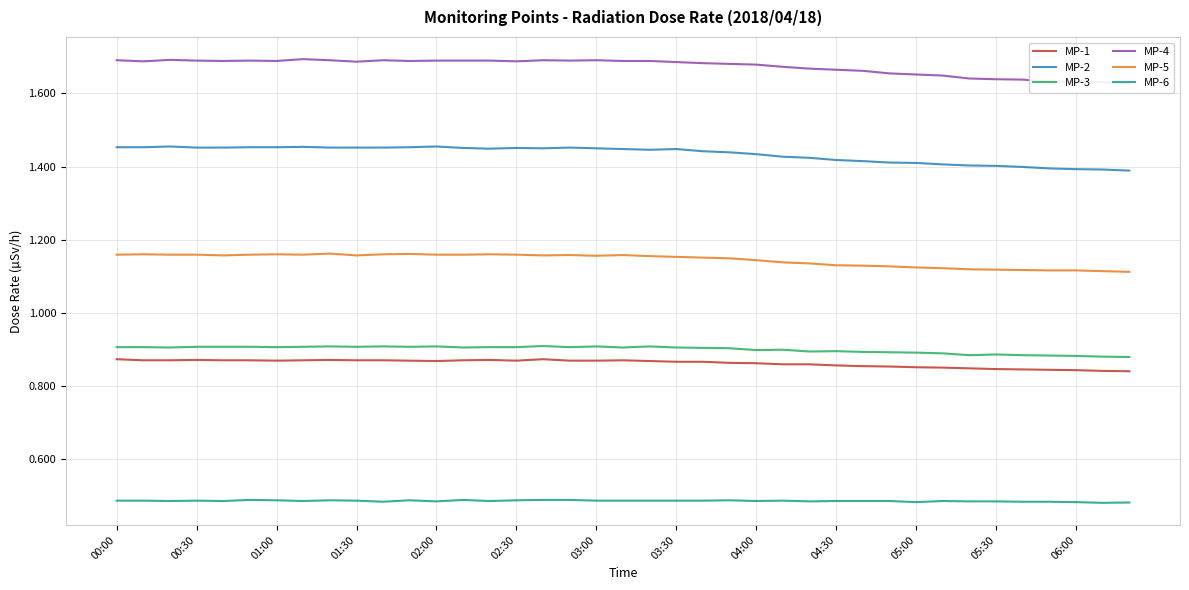

List the series in order of their peak value, lowest first.

MP-6, MP-1, MP-3, MP-5, MP-2, MP-4